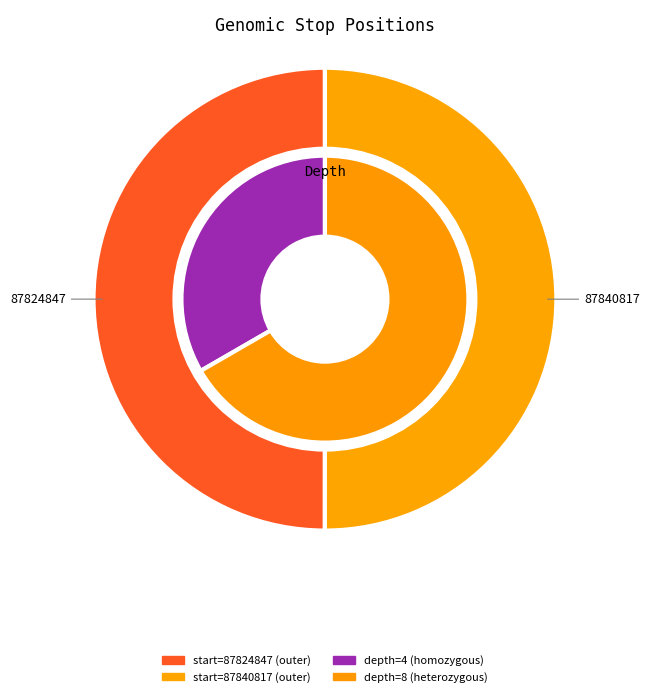

How much of the chart is everything except 87840817?

50.0%